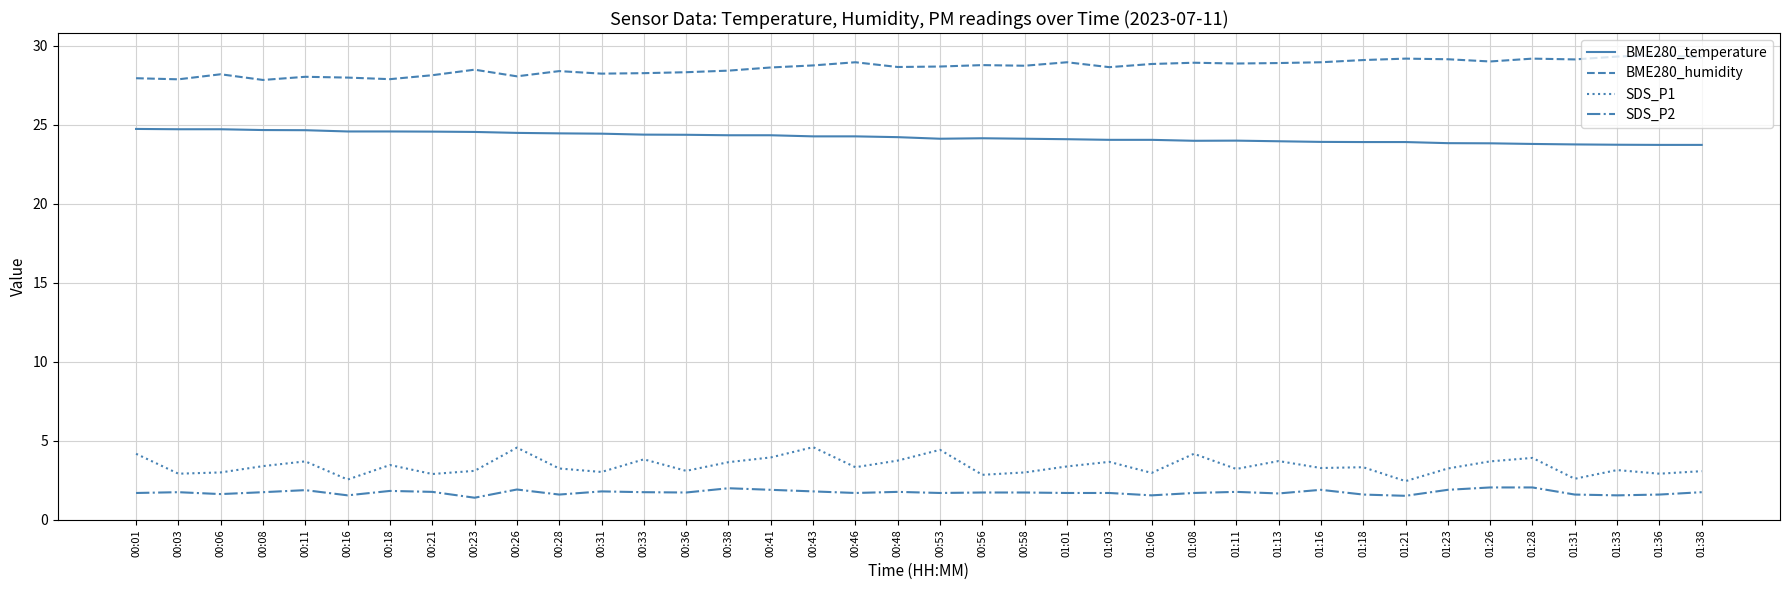

Is the value of SDS_P2 at 01:23 greater than the value of BME280_temperature at 01:01?

No